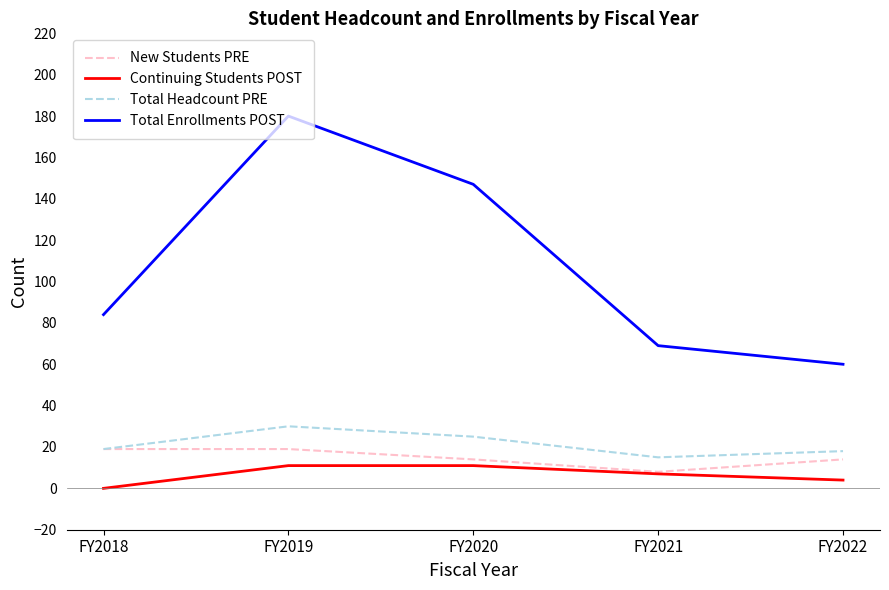

Reading left to right, extract all data points from this chart.

New Students PRE: 19	19	14	8	14
Continuing Students POST: 0	11	11	7	4
Total Headcount PRE: 19	30	25	15	18
Total Enrollments POST: 84	180	147	69	60